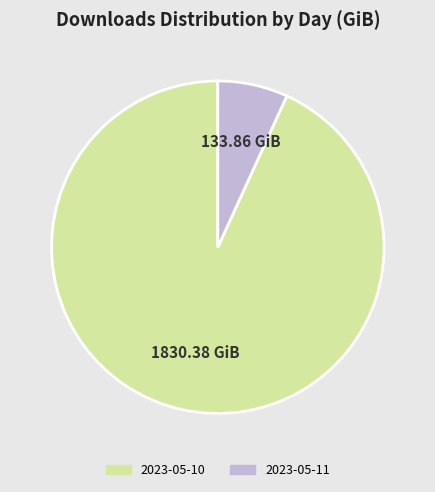

Rank the categories by value from lowest to highest.

2023-05-11, 2023-05-10